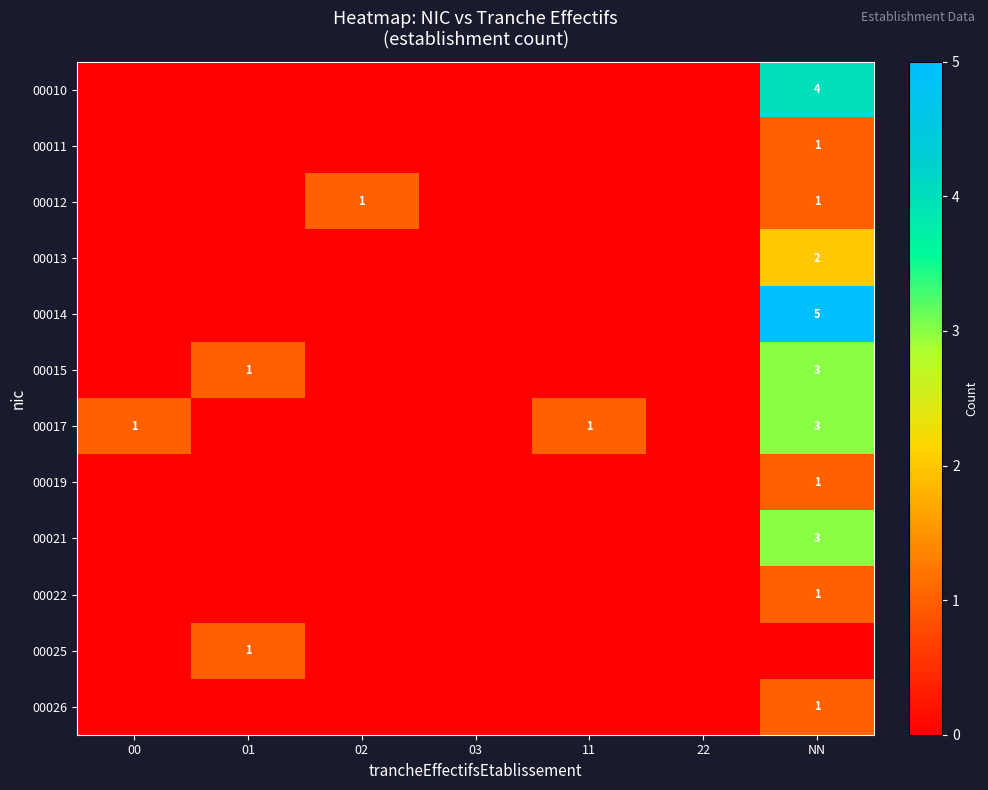

At which category is the sum across all series the highest?

NN